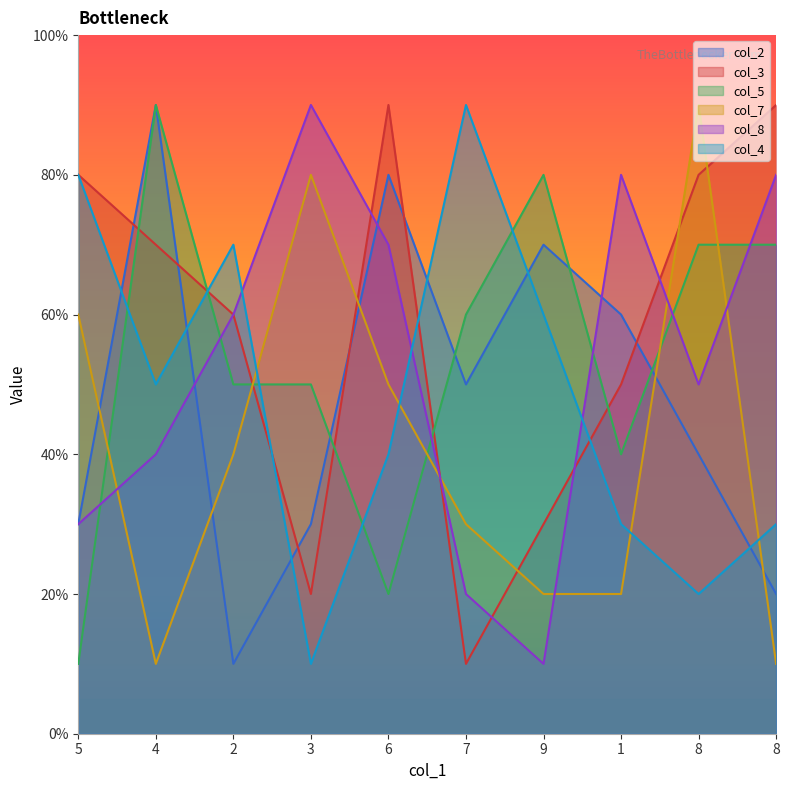

True or false: col_5 has more than 0 interior local peaks.

True